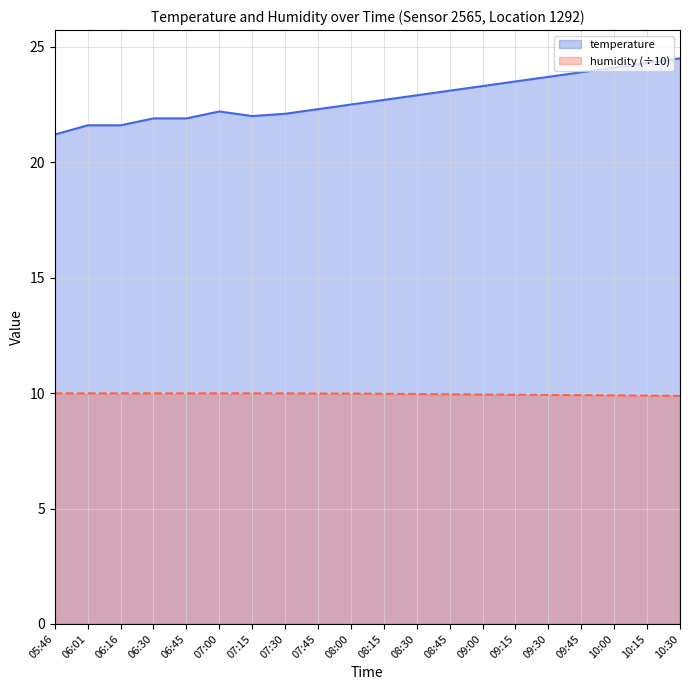

Rank the series by their average value, from lowest to highest.

humidity (÷10), temperature